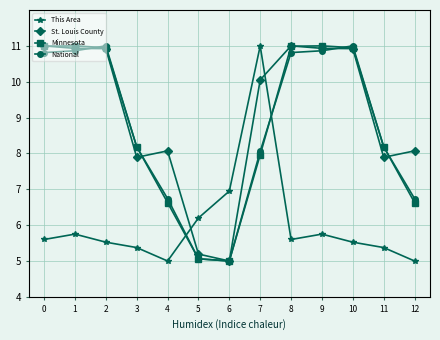

What are all the series names shown in the legend?

This Area, St. Louis County, Minnesota, National